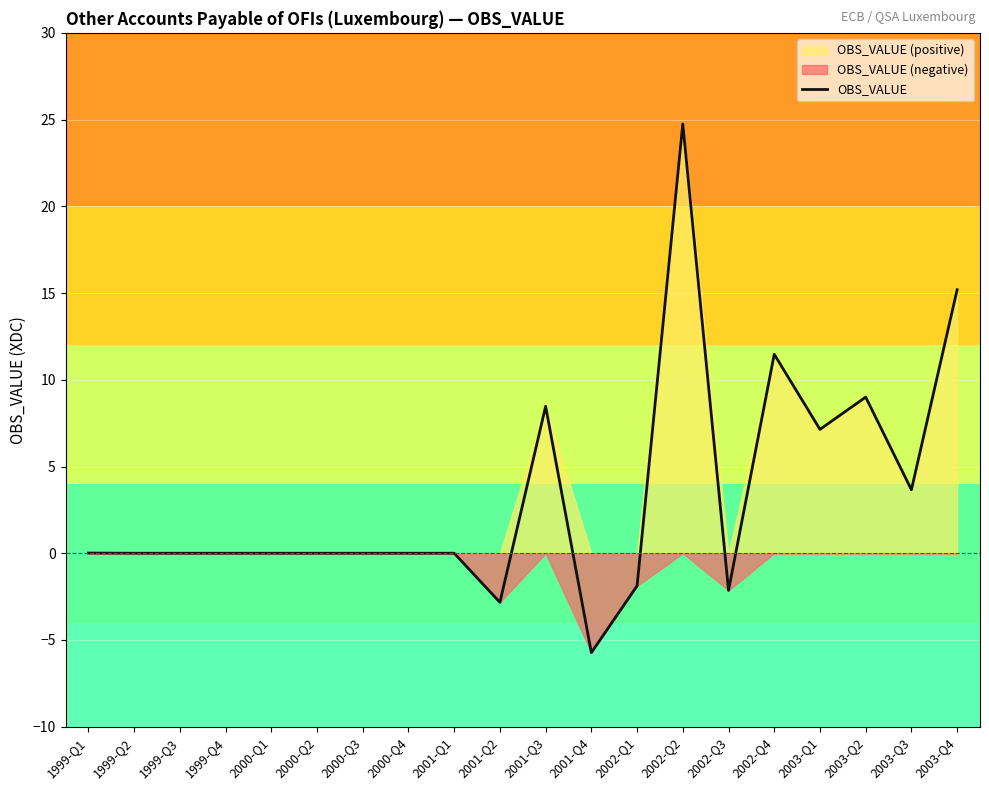

What position from the right is 2000-Q3?

14